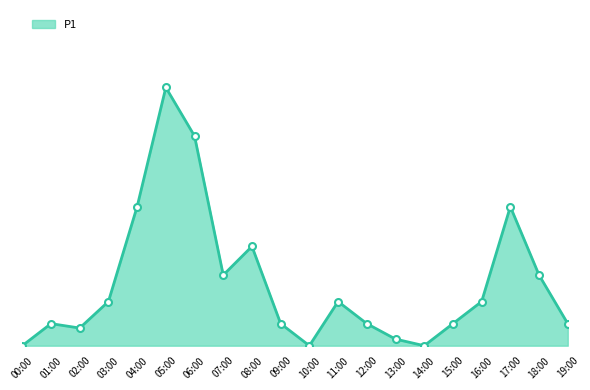

Is this an area chart (filled region under the line)?

Yes